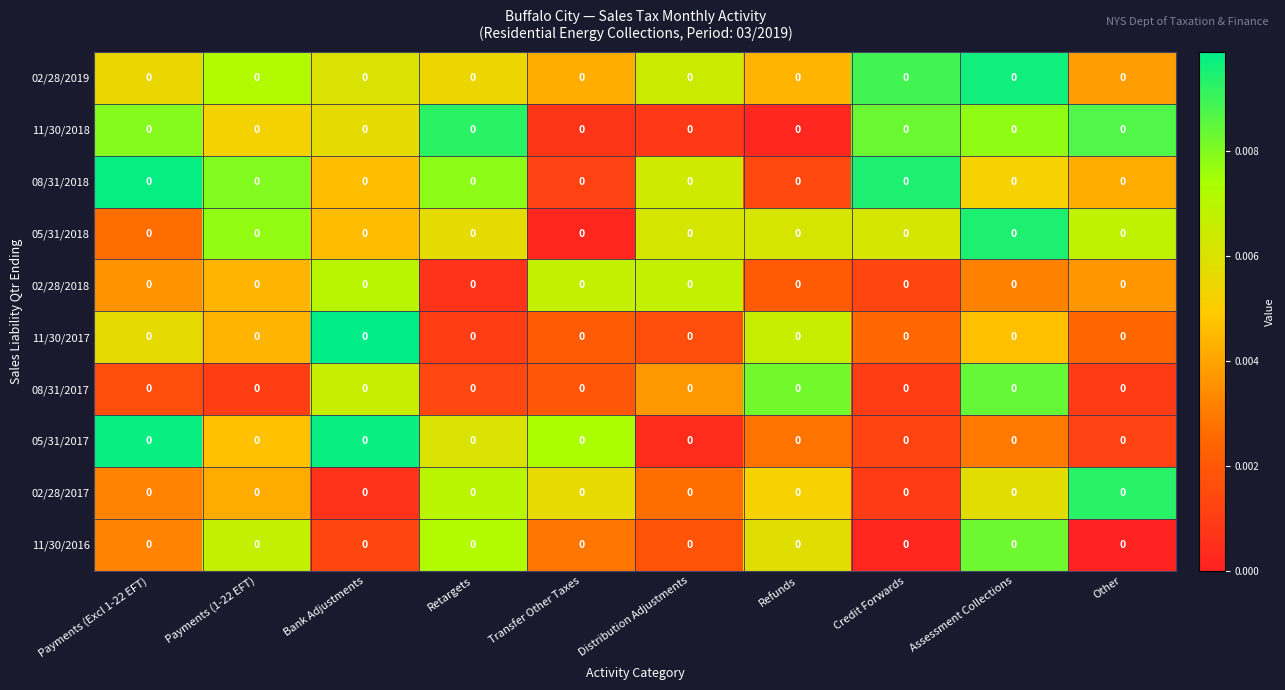

Reading left to right, transcribe all the data shown in this chart.

02/28/2019: Payments (Excl 1-22 EFT)=0.0	Payments (1-22 EFT)=0.0	Bank Adjustments=0.0	Retargets=0.0	Transfer Other Taxes=0.0	Distribution Adjustments=0.0	Refunds=0.0	Credit Forwards=0.0	Assessment Collections=0.0	Other=0.0
11/30/2018: Payments (Excl 1-22 EFT)=0.0	Payments (1-22 EFT)=0.0	Bank Adjustments=0.0	Retargets=0.0	Transfer Other Taxes=0.0	Distribution Adjustments=0.0	Refunds=0.0	Credit Forwards=0.0	Assessment Collections=0.0	Other=0.0
08/31/2018: Payments (Excl 1-22 EFT)=0.0	Payments (1-22 EFT)=0.0	Bank Adjustments=0.0	Retargets=0.0	Transfer Other Taxes=0.0	Distribution Adjustments=0.0	Refunds=0.0	Credit Forwards=0.0	Assessment Collections=0.0	Other=0.0
05/31/2018: Payments (Excl 1-22 EFT)=0.0	Payments (1-22 EFT)=0.0	Bank Adjustments=0.0	Retargets=0.0	Transfer Other Taxes=0.0	Distribution Adjustments=0.0	Refunds=0.0	Credit Forwards=0.0	Assessment Collections=0.0	Other=0.0
02/28/2018: Payments (Excl 1-22 EFT)=0.0	Payments (1-22 EFT)=0.0	Bank Adjustments=0.0	Retargets=0.0	Transfer Other Taxes=0.0	Distribution Adjustments=0.0	Refunds=0.0	Credit Forwards=0.0	Assessment Collections=0.0	Other=0.0
11/30/2017: Payments (Excl 1-22 EFT)=0.0	Payments (1-22 EFT)=0.0	Bank Adjustments=0.0	Retargets=0.0	Transfer Other Taxes=0.0	Distribution Adjustments=0.0	Refunds=0.0	Credit Forwards=0.0	Assessment Collections=0.0	Other=0.0
08/31/2017: Payments (Excl 1-22 EFT)=0.0	Payments (1-22 EFT)=0.0	Bank Adjustments=0.0	Retargets=0.0	Transfer Other Taxes=0.0	Distribution Adjustments=0.0	Refunds=0.0	Credit Forwards=0.0	Assessment Collections=0.0	Other=0.0
05/31/2017: Payments (Excl 1-22 EFT)=0.0	Payments (1-22 EFT)=0.0	Bank Adjustments=0.0	Retargets=0.0	Transfer Other Taxes=0.0	Distribution Adjustments=0.0	Refunds=0.0	Credit Forwards=0.0	Assessment Collections=0.0	Other=0.0
02/28/2017: Payments (Excl 1-22 EFT)=0.0	Payments (1-22 EFT)=0.0	Bank Adjustments=0.0	Retargets=0.0	Transfer Other Taxes=0.0	Distribution Adjustments=0.0	Refunds=0.0	Credit Forwards=0.0	Assessment Collections=0.0	Other=0.0
11/30/2016: Payments (Excl 1-22 EFT)=0.0	Payments (1-22 EFT)=0.0	Bank Adjustments=0.0	Retargets=0.0	Transfer Other Taxes=0.0	Distribution Adjustments=0.0	Refunds=0.0	Credit Forwards=0.0	Assessment Collections=0.0	Other=0.0